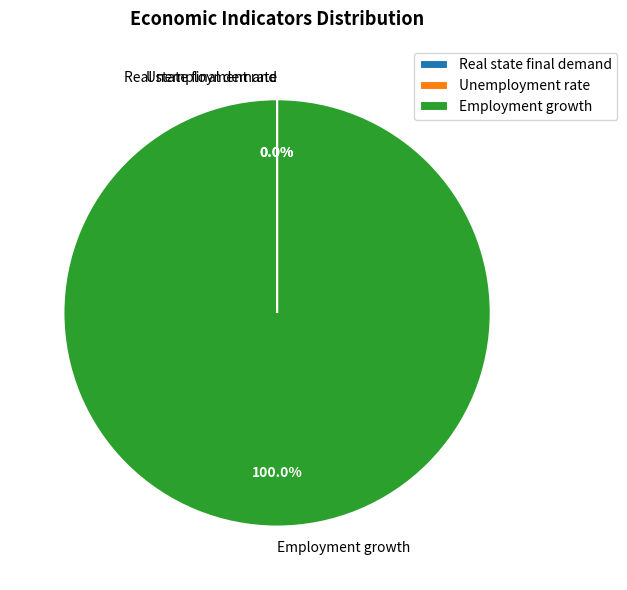

Which category has the biggest portion of the pie?

Employment growth